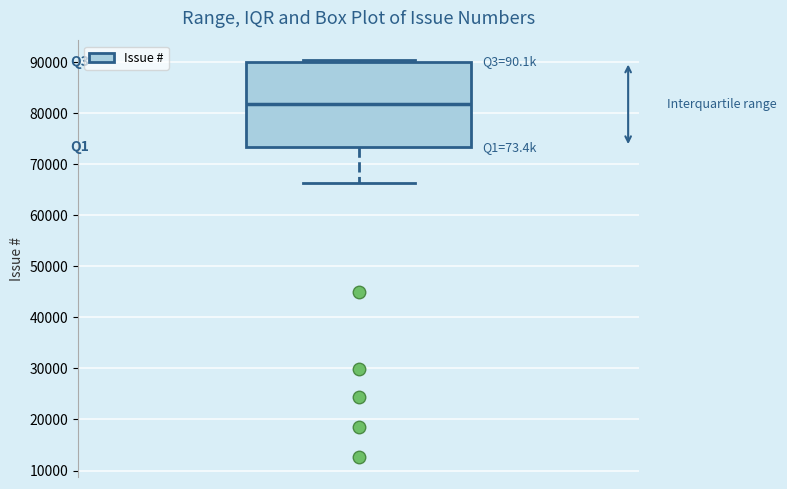

Where does the lower whisker of the box end on the y-axis? The values are not printed on the chart, so give them approximately, as read against the axis.

66000